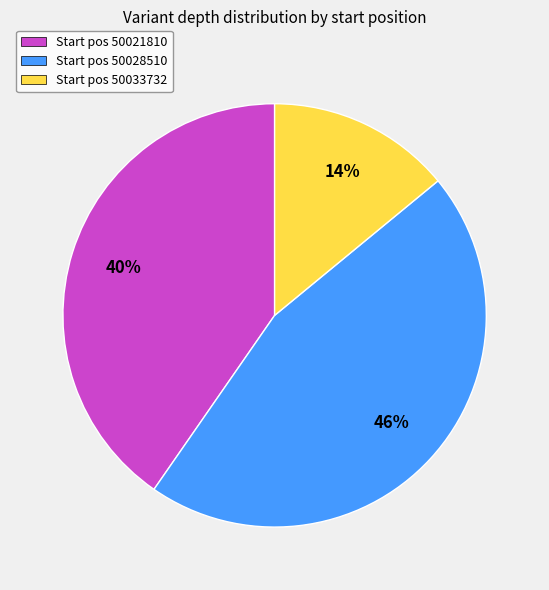

To the nearest percent, what is the combined percentage of Start pos 50021810 and Start pos 50033732?

54%